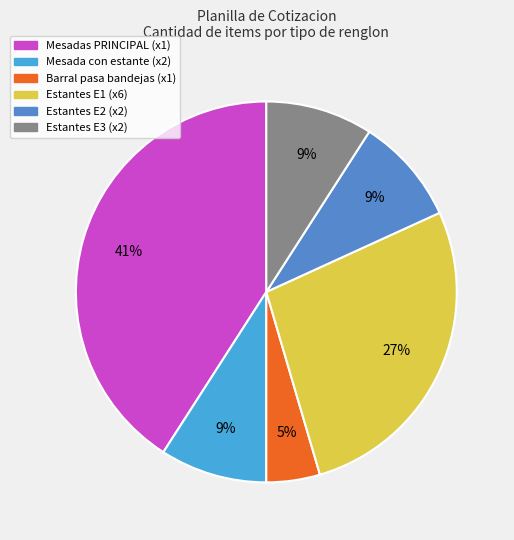

Is there any slice that represents more than half of the pie?

No